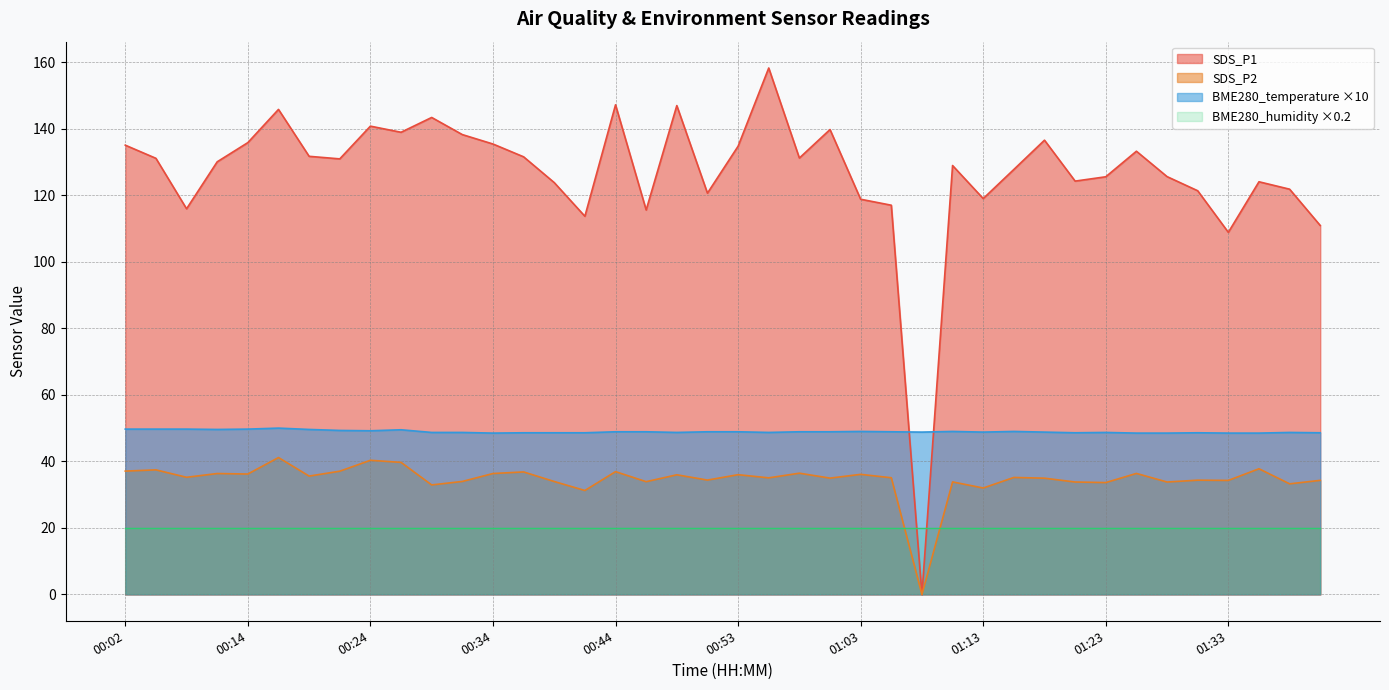

How many series are shown in this chart?

4